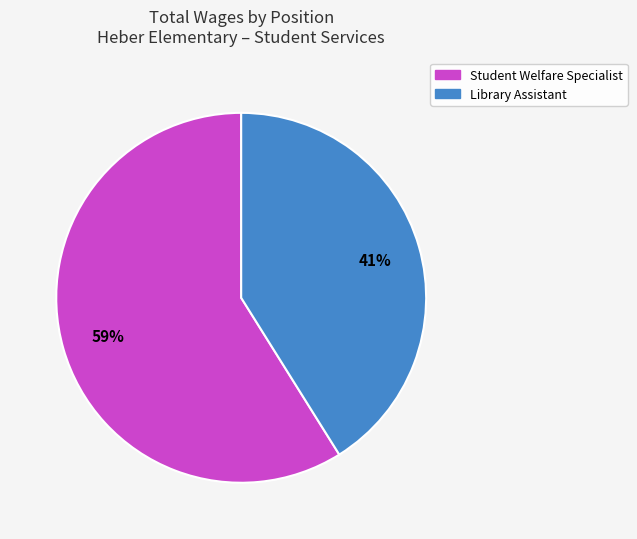

True or false: Student Welfare Specialist accounts for 59% of the total.

True